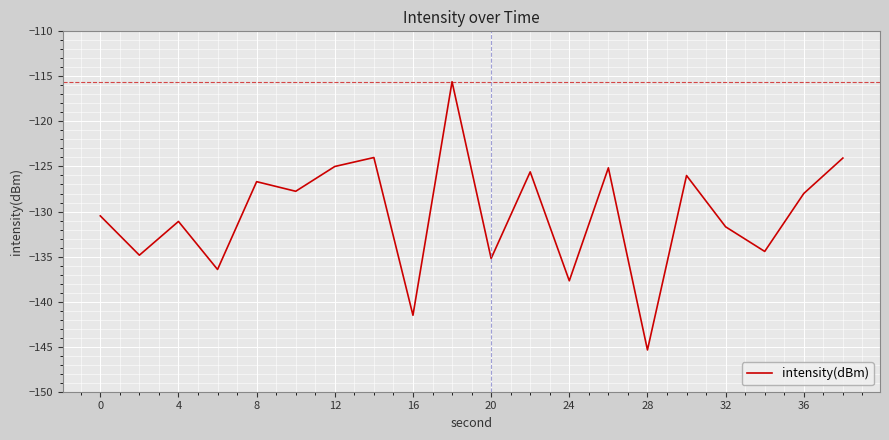

What is the difference between the second highest and minimum values?

21.4